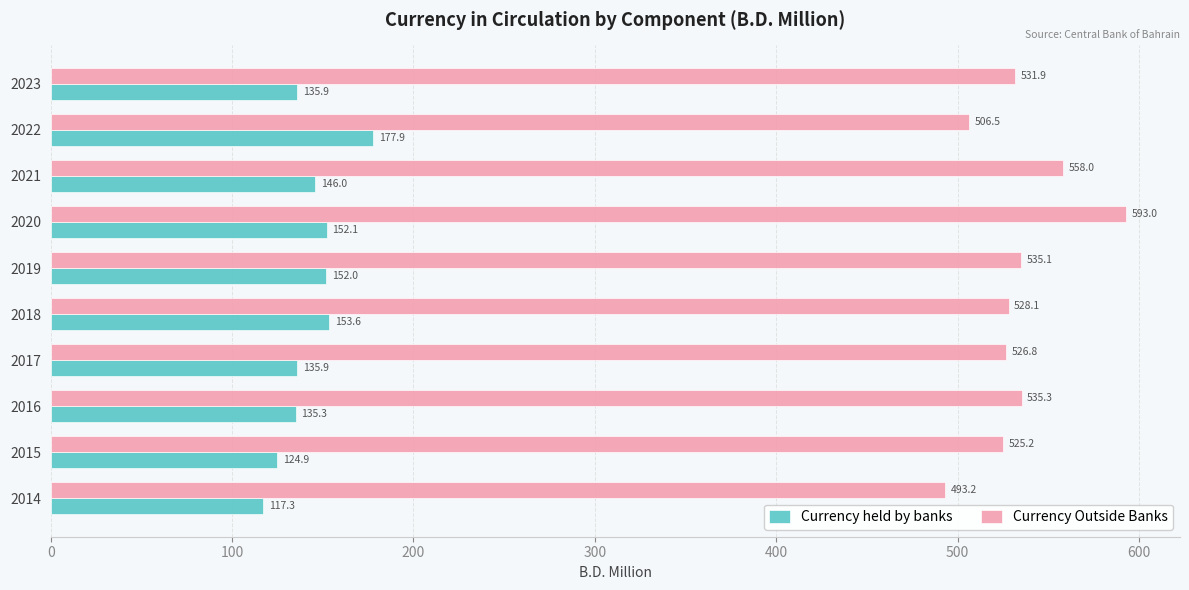

Between 2018 and 2021, which series saw the biggest shift?

Currency Outside Banks